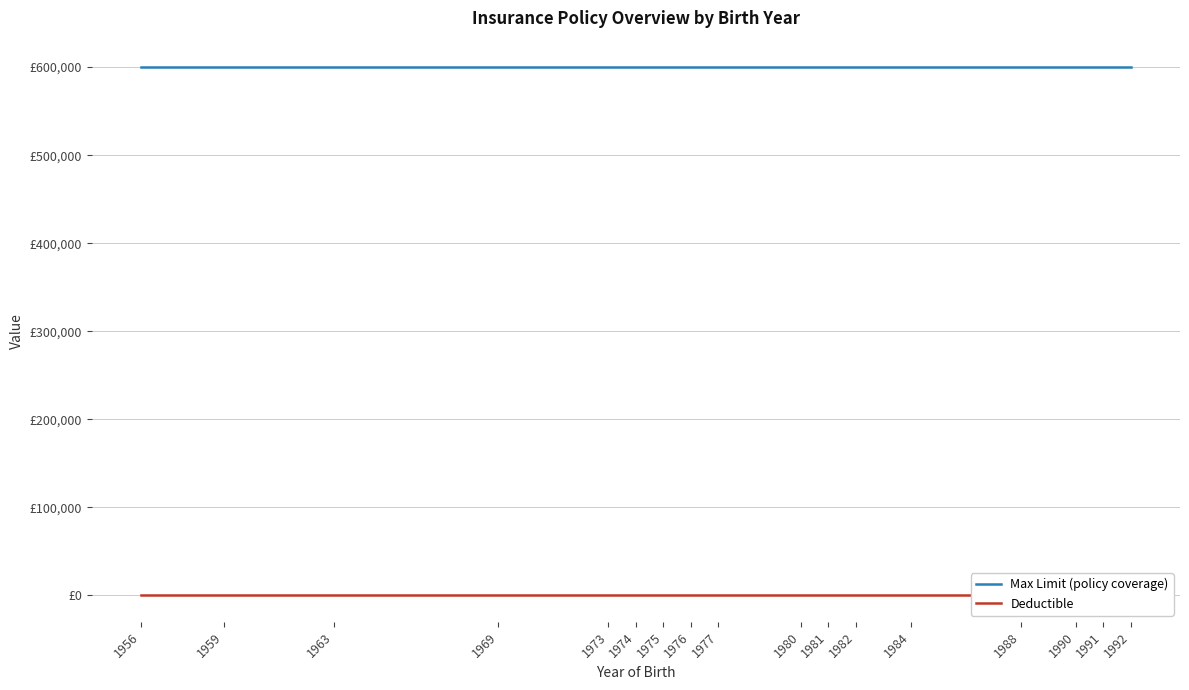

How many lines are shown in the chart?

2